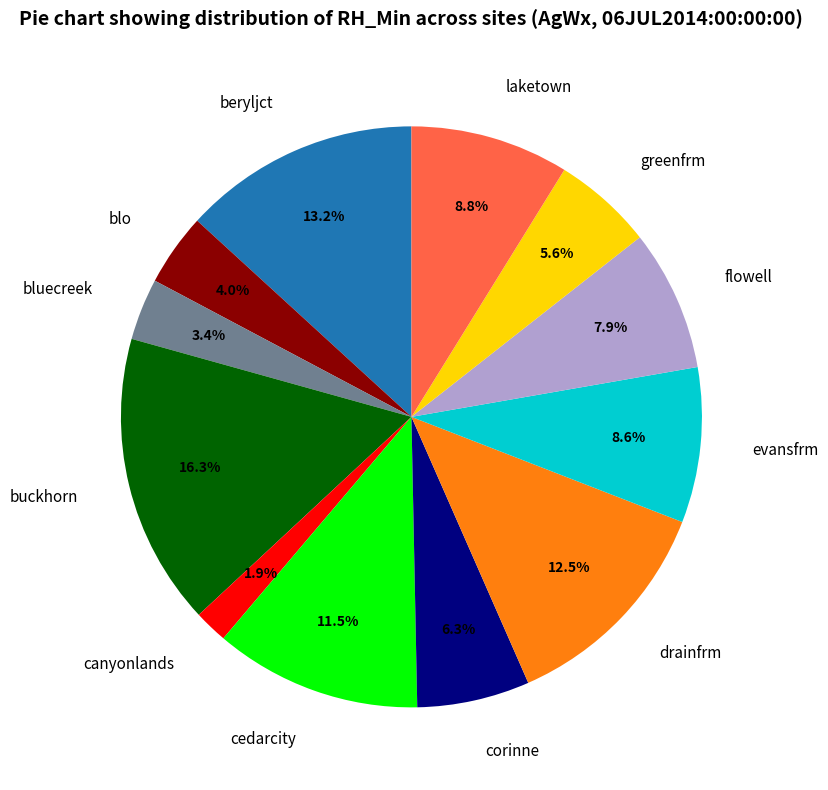

What is the smallest slice in the pie chart?

canyonlands